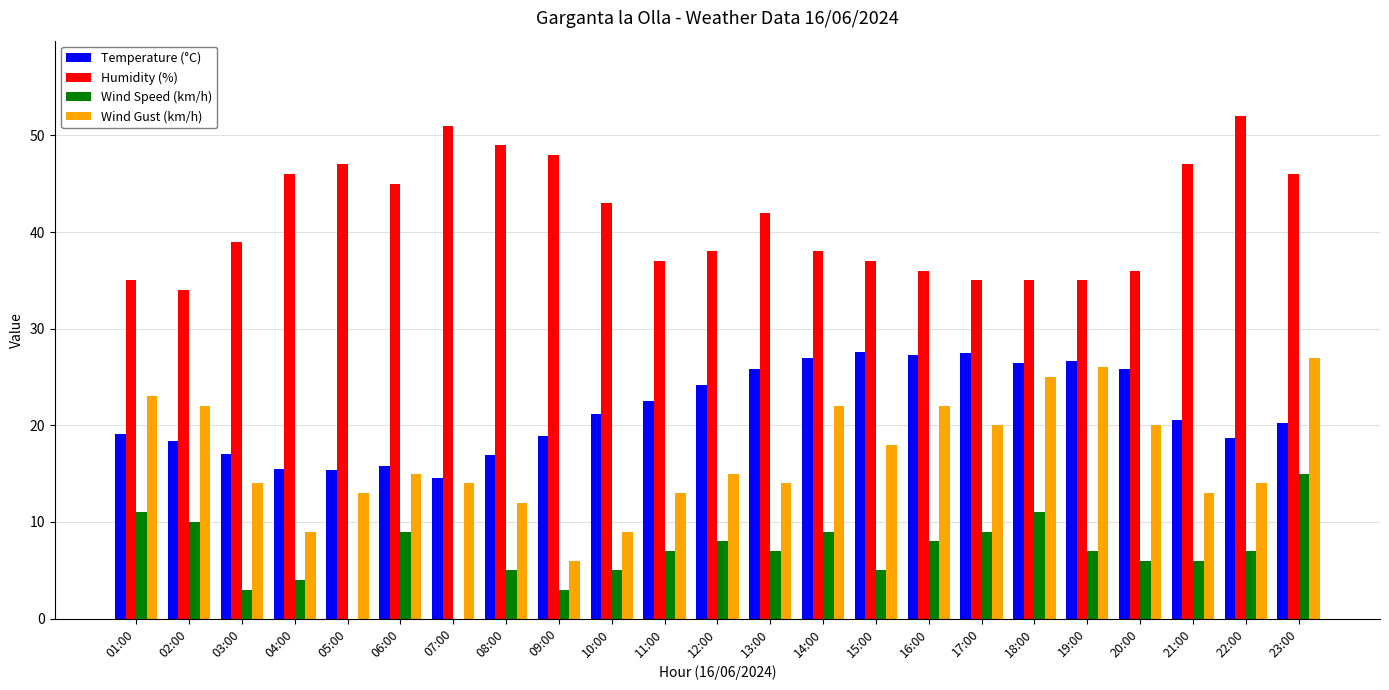

Which series changed the most between 01:00 and 09:00?

Wind Gust (km/h)